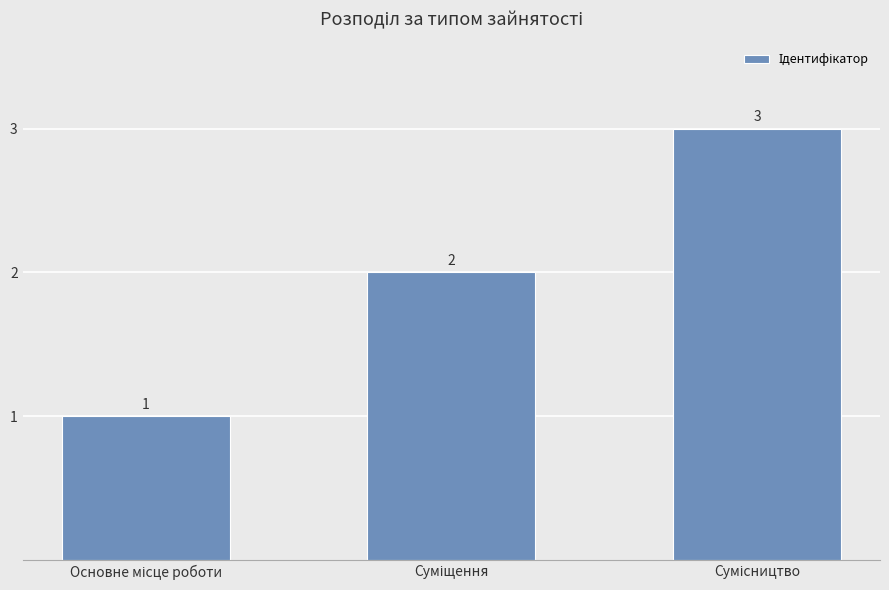

What is the value of the 3rd bar from the left?

3